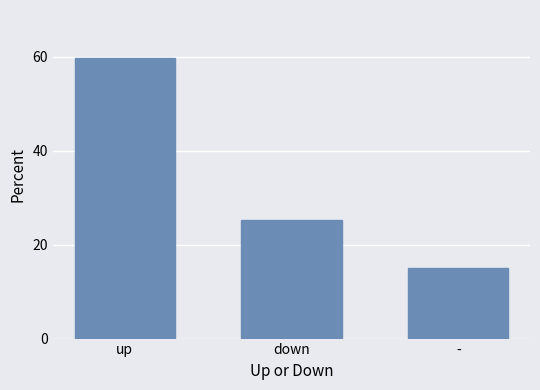

What is the value of the 3rd bar from the left?

14.9